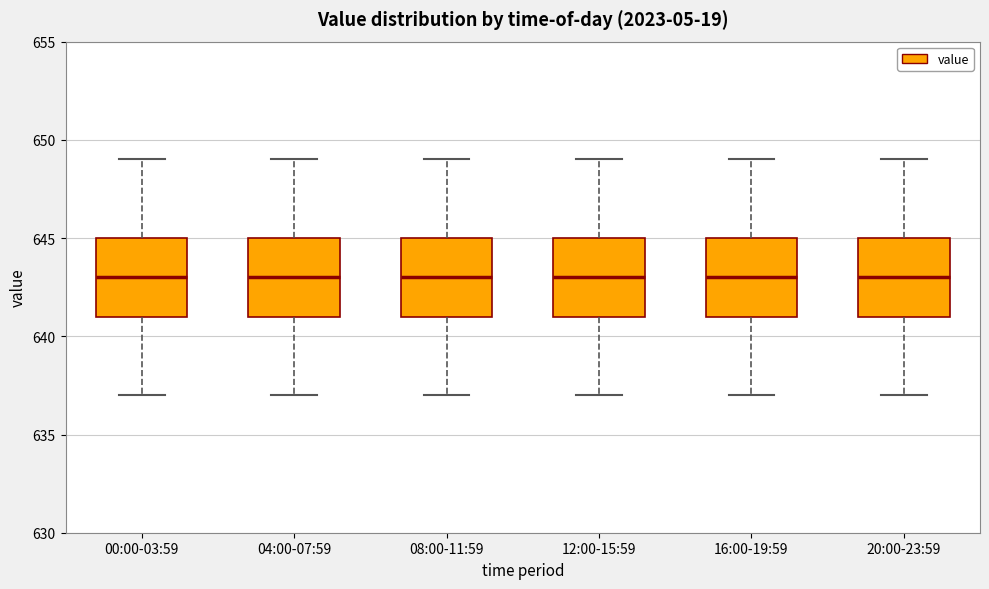

Reading left to right, read every box against the y-axis: the position of its median line, the range the box covers, and the ends of its whiskers. The values are not printed on the chart, so give them approximately, as read against the axis.

00:00-03:59: median 643, box 641 to 645, whiskers 637 to 649
04:00-07:59: median 643, box 641 to 645, whiskers 637 to 649
08:00-11:59: median 643, box 641 to 645, whiskers 637 to 649
12:00-15:59: median 643, box 641 to 645, whiskers 637 to 649
16:00-19:59: median 643, box 641 to 645, whiskers 637 to 649
20:00-23:59: median 643, box 641 to 645, whiskers 637 to 649